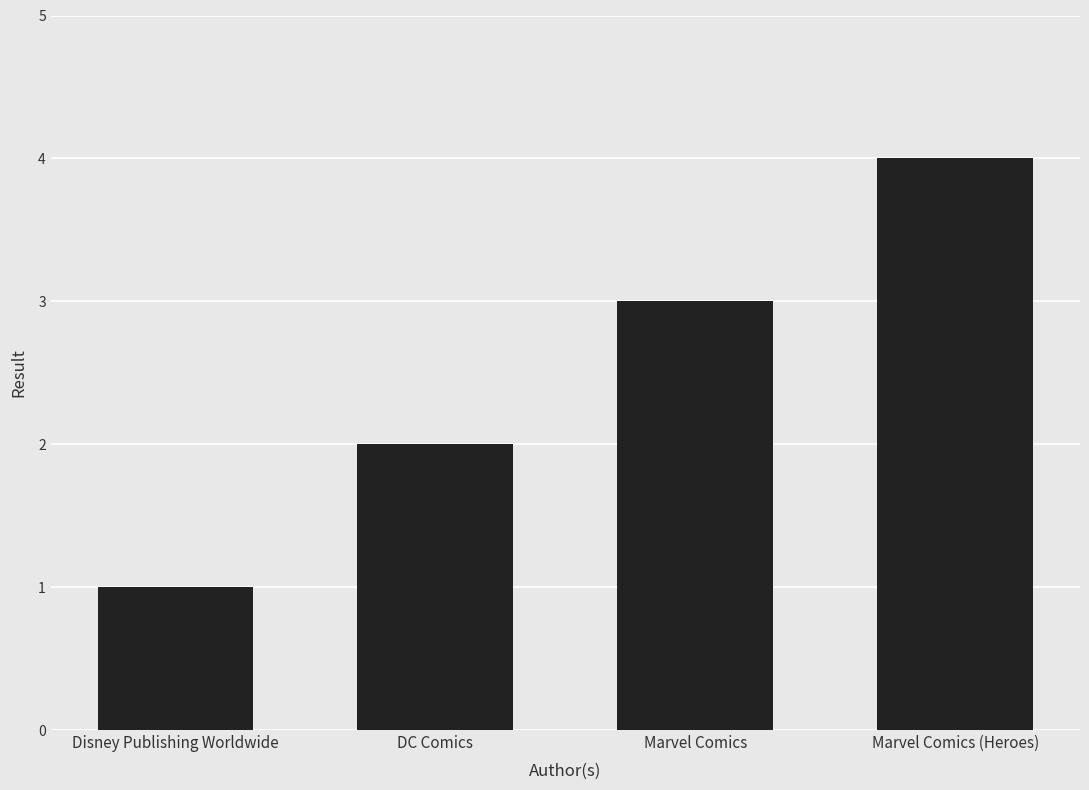

Reading right to left, what are all the values shown in this chart?

Marvel Comics (Heroes)=4	Marvel Comics=3	DC Comics=2	Disney Publishing Worldwide=1